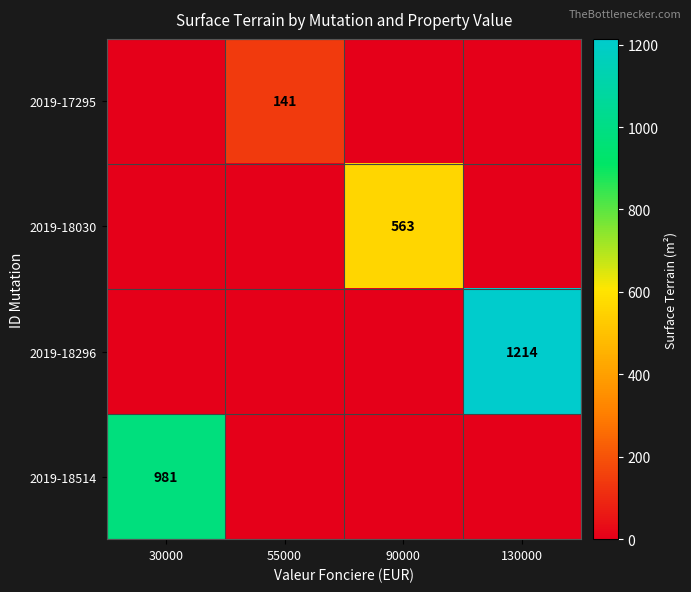

At which category is the sum across all series the highest?

130000